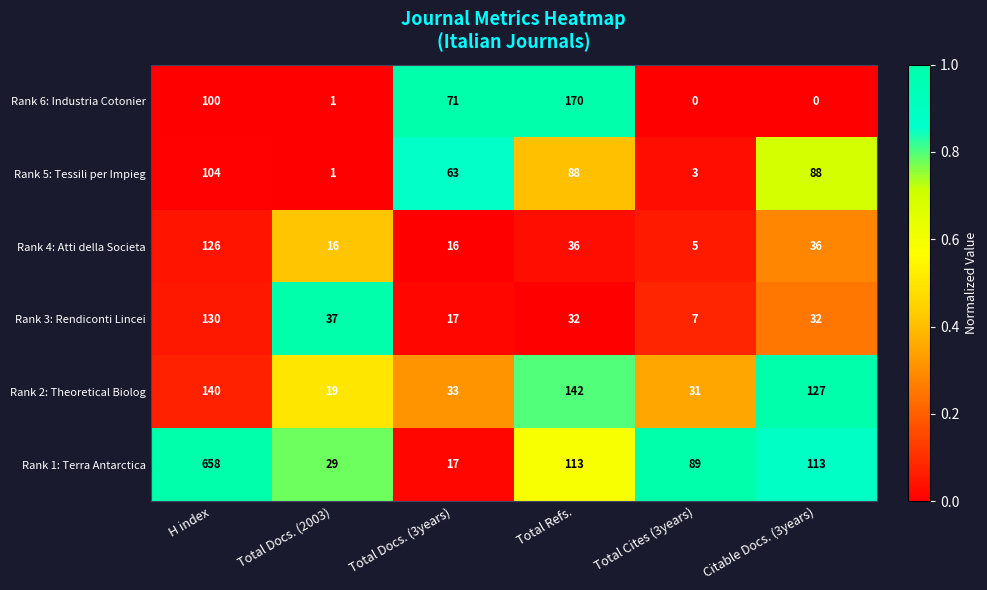

True or false: Rank 6: Industria Cotonier has a value of 92 at Total Refs..

False